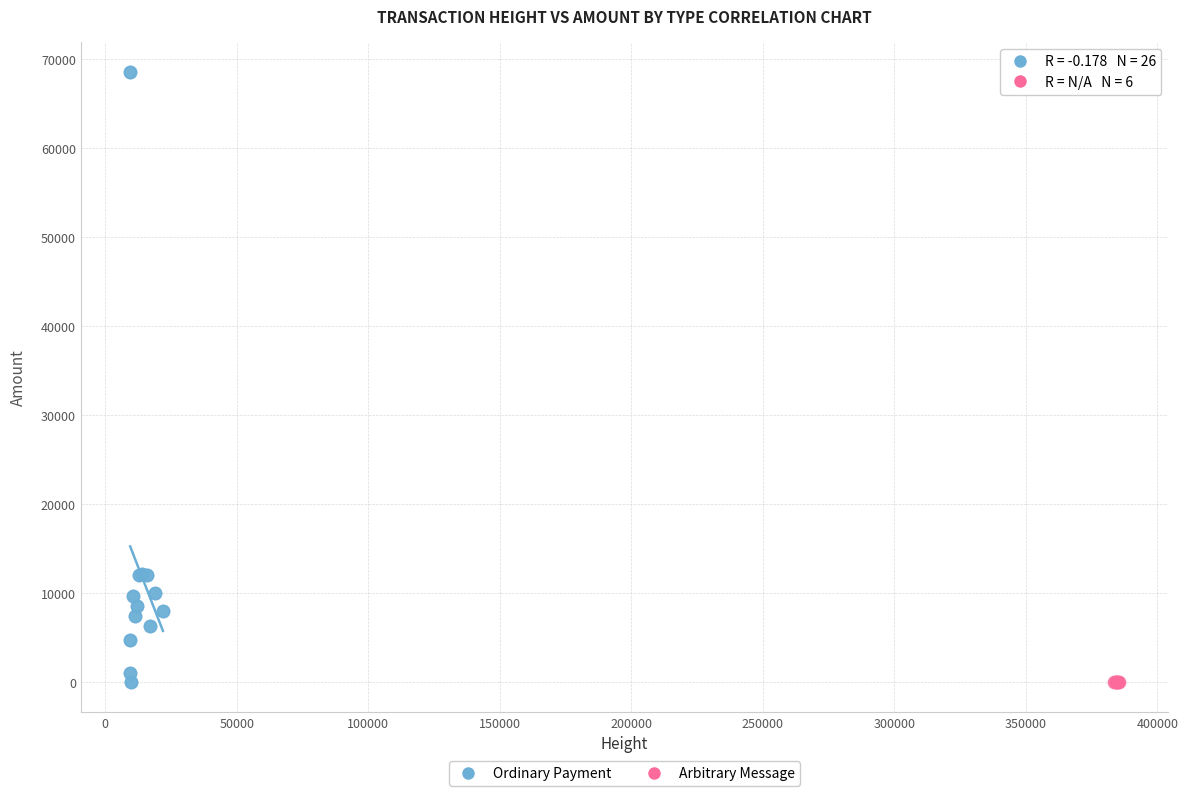

Which series contains the highest Y value?

Ordinary Payment